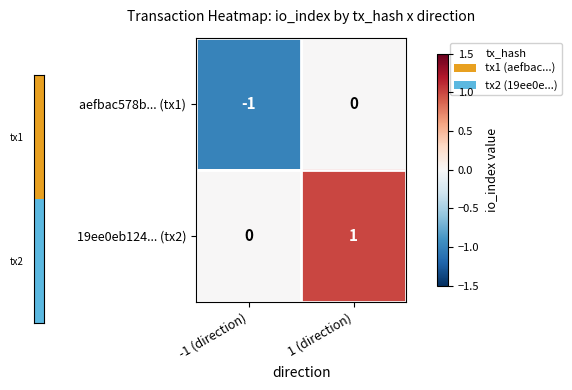

List the series in order of their peak value, highest first.

19ee0eb124... (tx2), aefbac578b... (tx1)